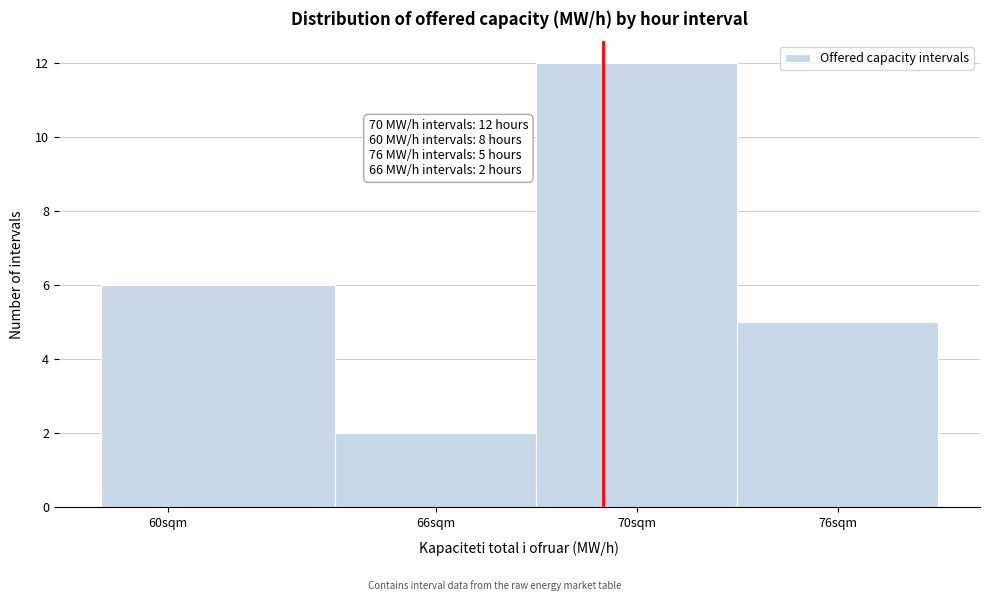

Reading left to right, list all the values displayed in this chart.

6	2	12	5